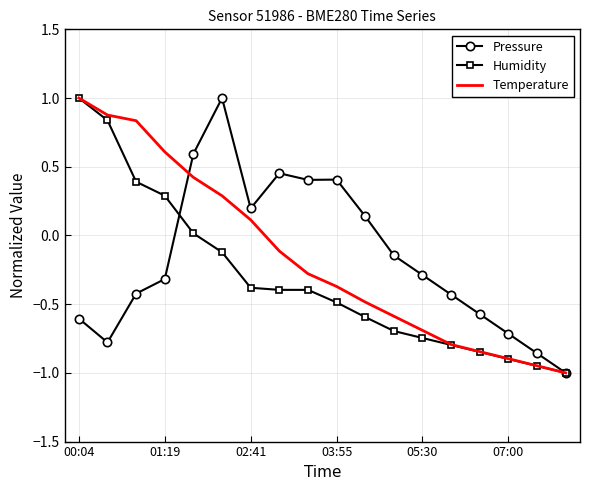

Count the number of data series in this chart.

3